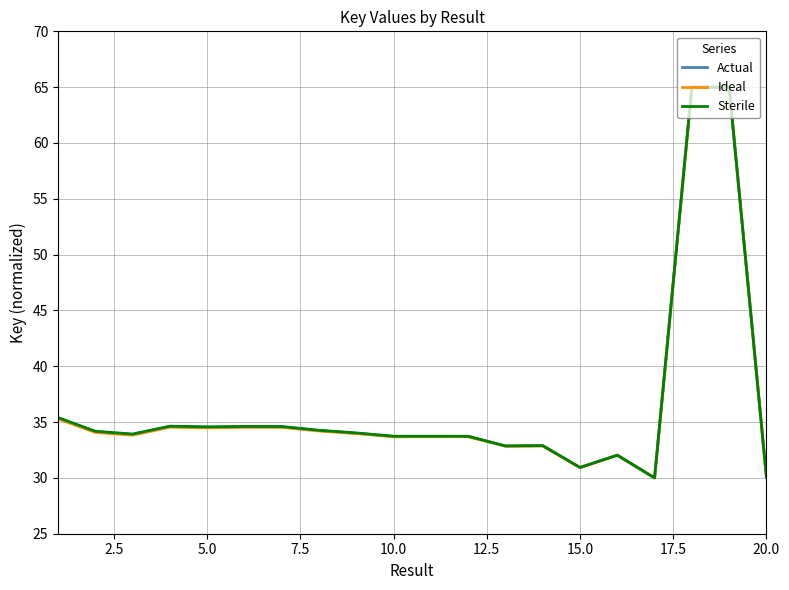

Rank the series by their average value, from lowest to highest.

Ideal, Actual, Sterile